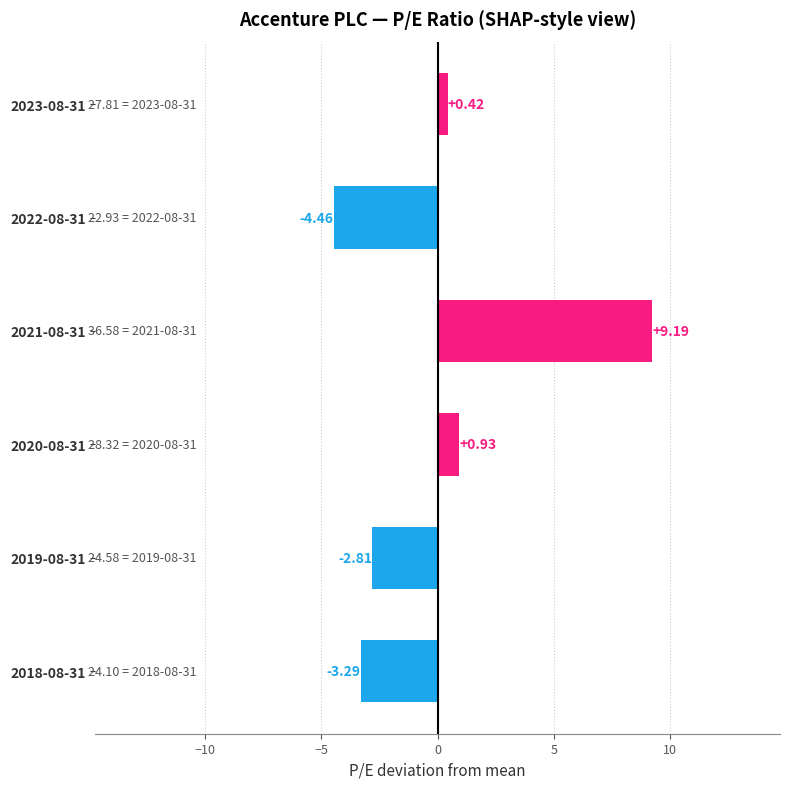

What is the difference between the maximum and second lowest values?

12.5